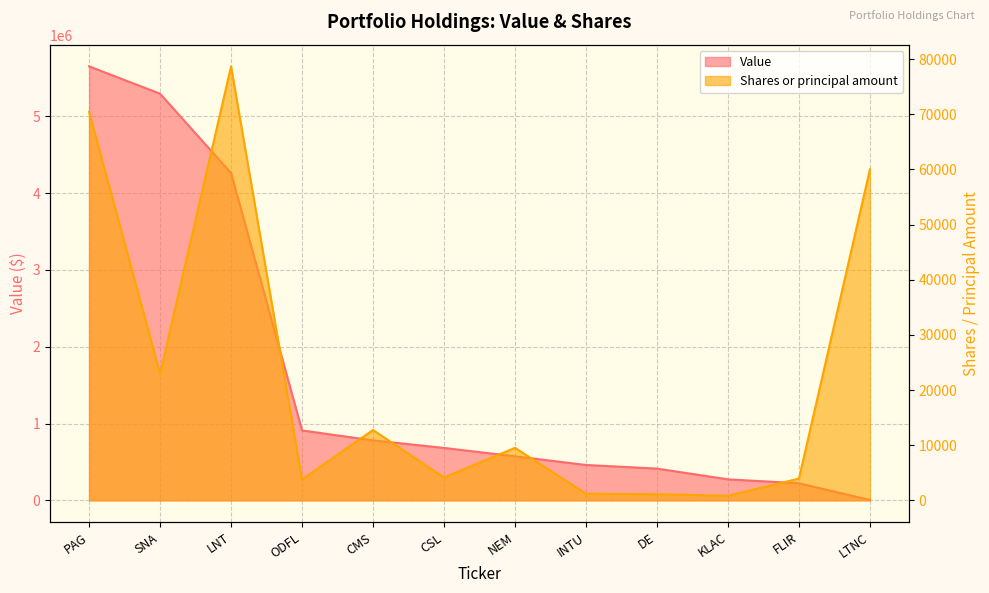

What is the label of the 4th point from the right?

DE